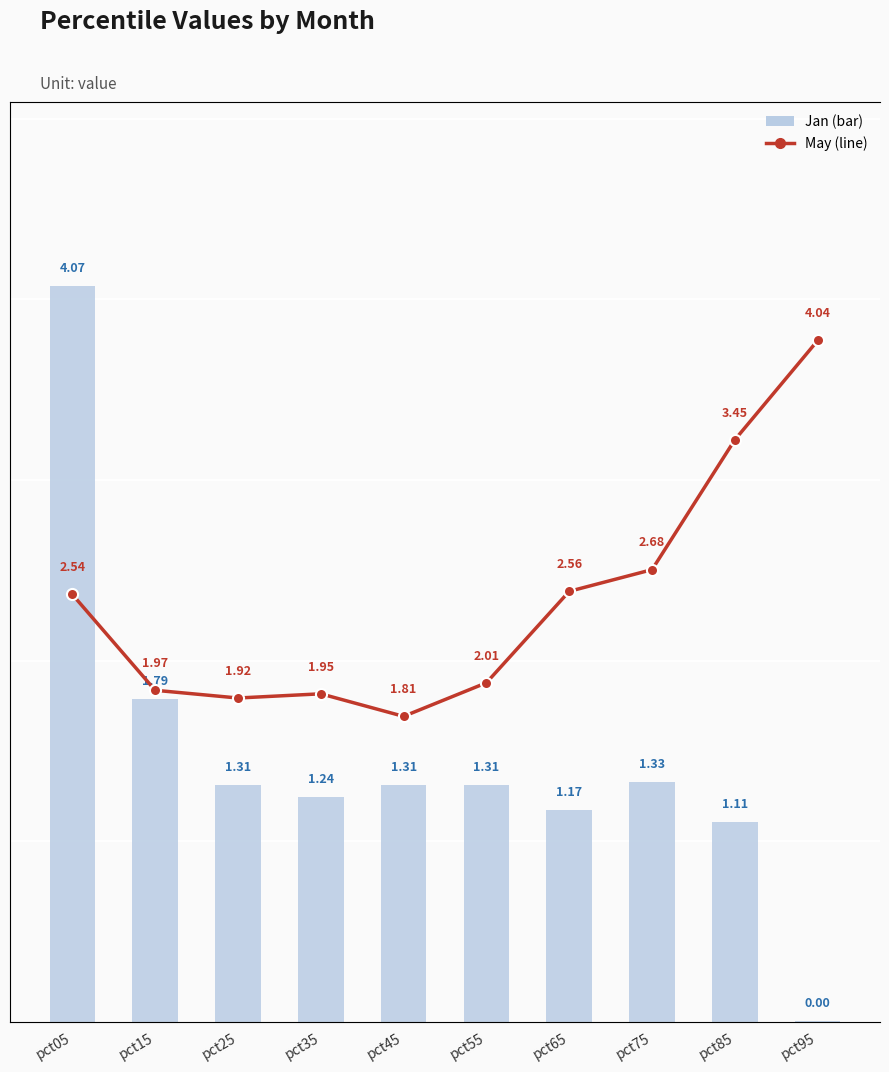

Is it true that May equals 2.6 at pct35?

False